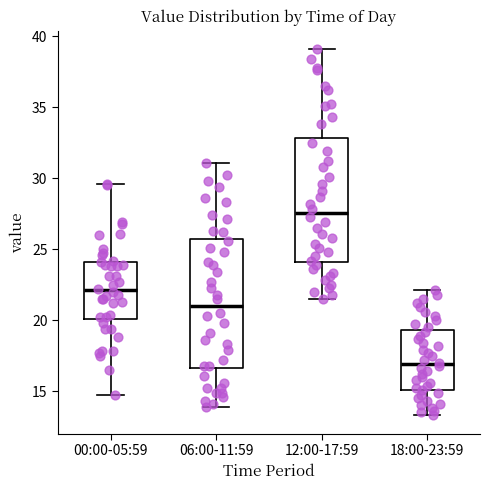

Reading left to right, transcribe this box plot: for each box, give where its median line is, the range the box spans, and where its two whiskers end, as read against the y-axis. The values are not printed on the chart, so give them approximately, as read against the axis.

00:00-05:59: median 22.0, box 20.0 to 24.0, whiskers 14.5 to 29.5
06:00-11:59: median 21.0, box 16.5 to 26.0, whiskers 14.0 to 31.0
12:00-17:59: median 27.5, box 24.0 to 33.0, whiskers 21.5 to 39.0
18:00-23:59: median 17.0, box 15.0 to 19.5, whiskers 13.5 to 22.0